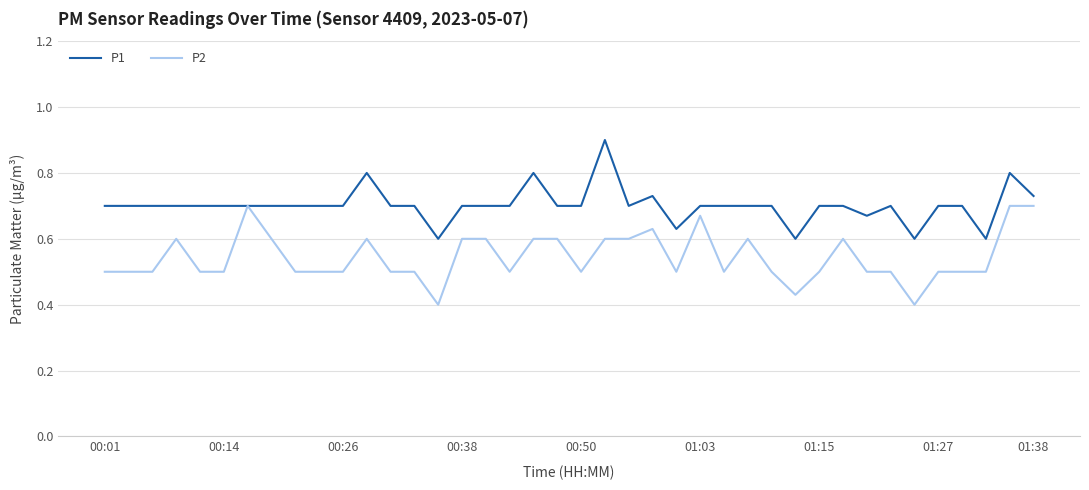

Which series has the largest total across all categories?

P1